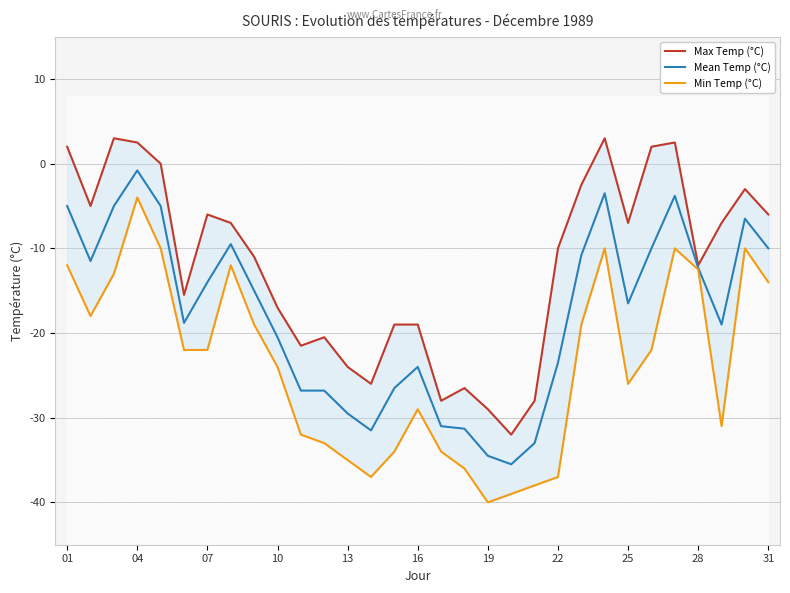

True or false: Min Temp (°C) has more than 2 points higher than both neighbors.

True